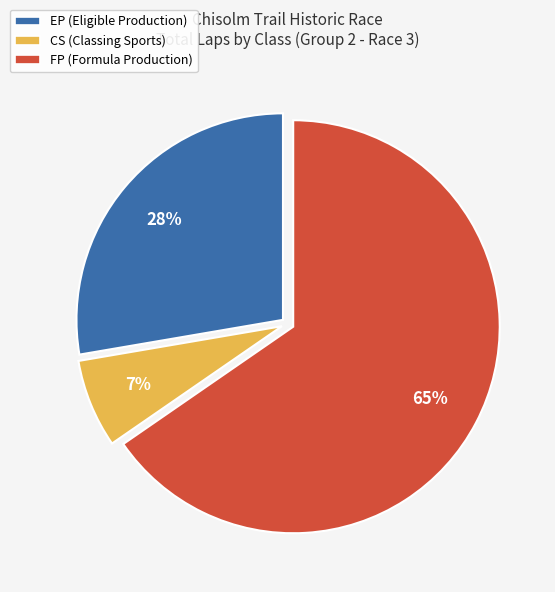

Is there a majority slice in this chart?

Yes